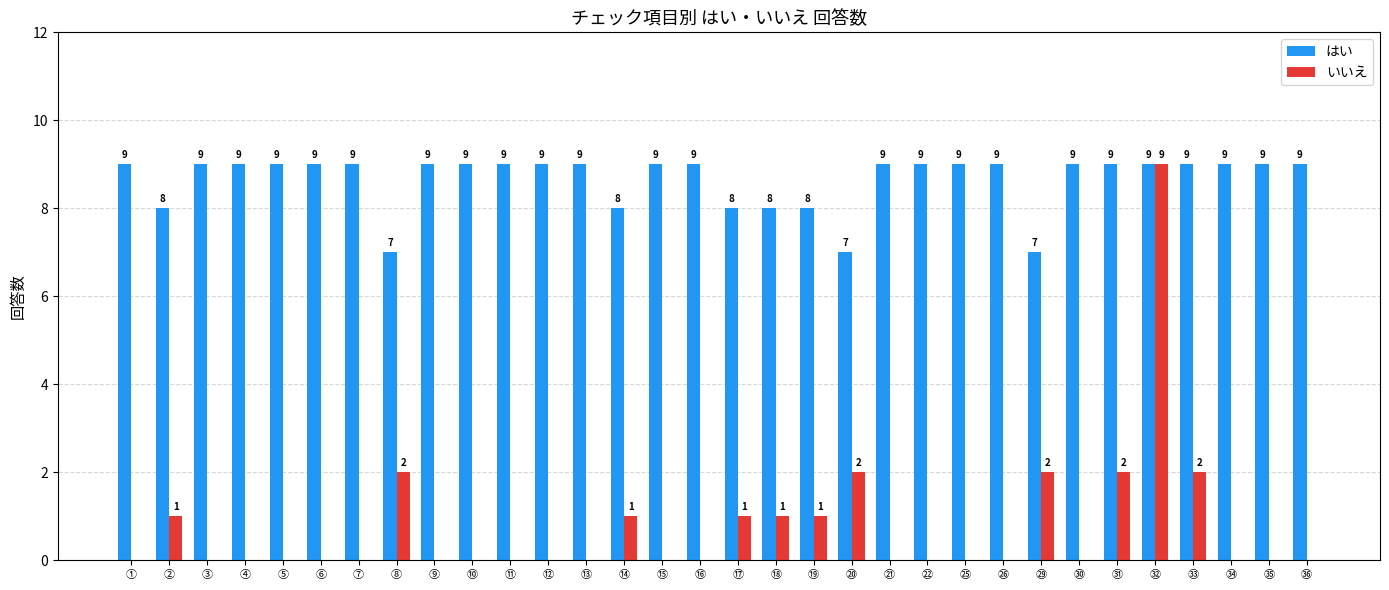

Count the はい values in the range 9 to 10.

24